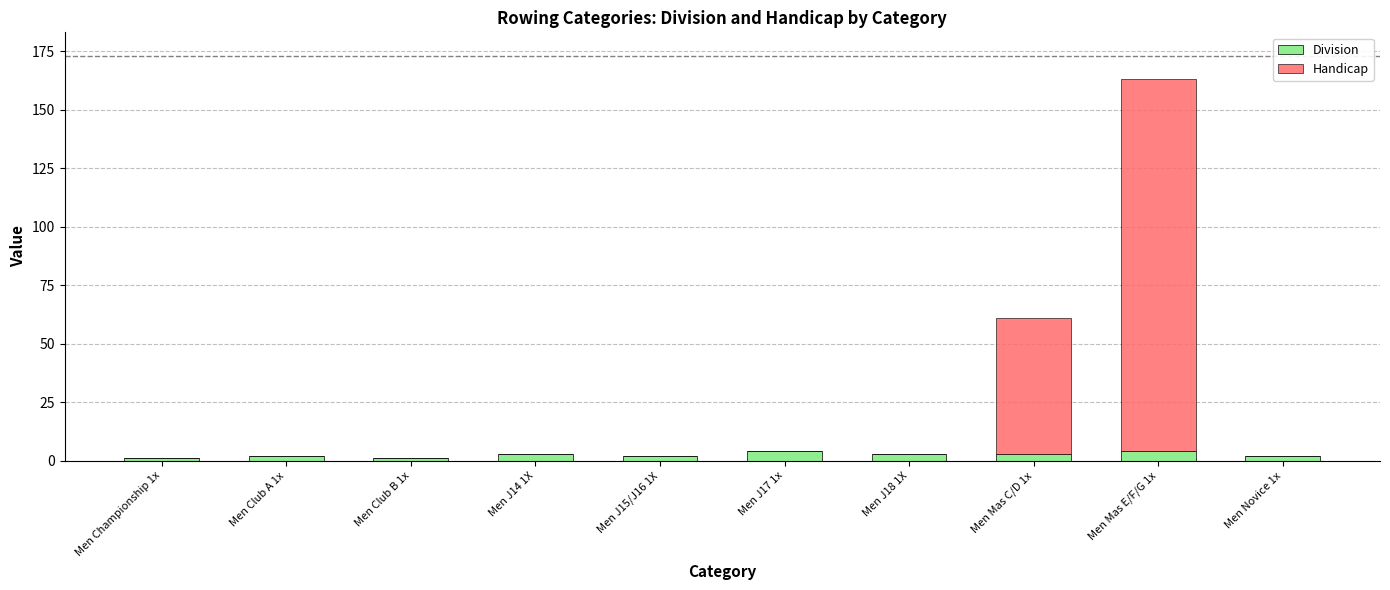

What is the maximum value for Division?

4